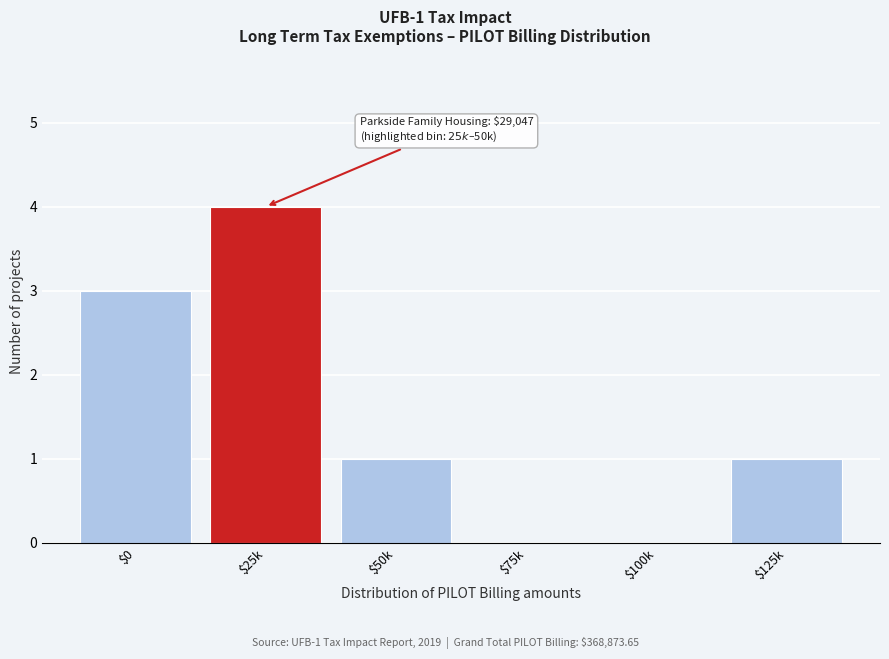

At which category does the chart reach its peak across all series?

$25k